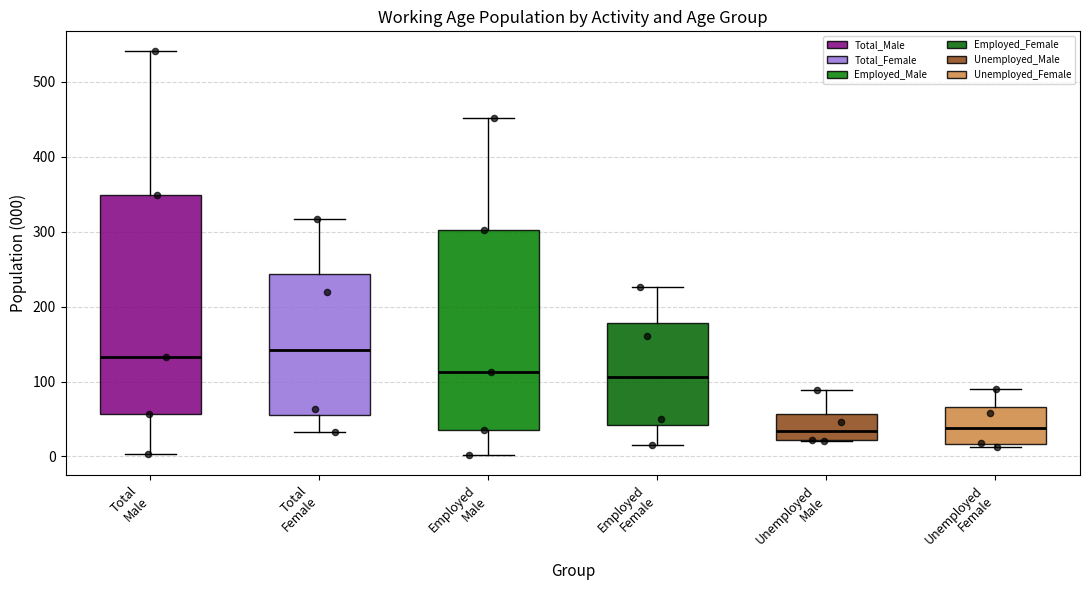

Reading left to right, transcribe this box plot: for each box, give where its median line is, the range the box spans, and where its two whiskers end, as read against the y-axis. The values are not printed on the chart, so give them approximately, as read against the axis.

Total Male: median 130, box 60 to 350, whiskers 0 to 540
Total Female: median 140, box 60 to 240, whiskers 30 to 320
Employed Male: median 110, box 30 to 300, whiskers 0 to 450
Employed Female: median 110, box 40 to 180, whiskers 10 to 230
Unemployed Male: median 30, box 20 to 60, whiskers 20 to 90
Unemployed Female: median 40, box 20 to 70, whiskers 10 to 90